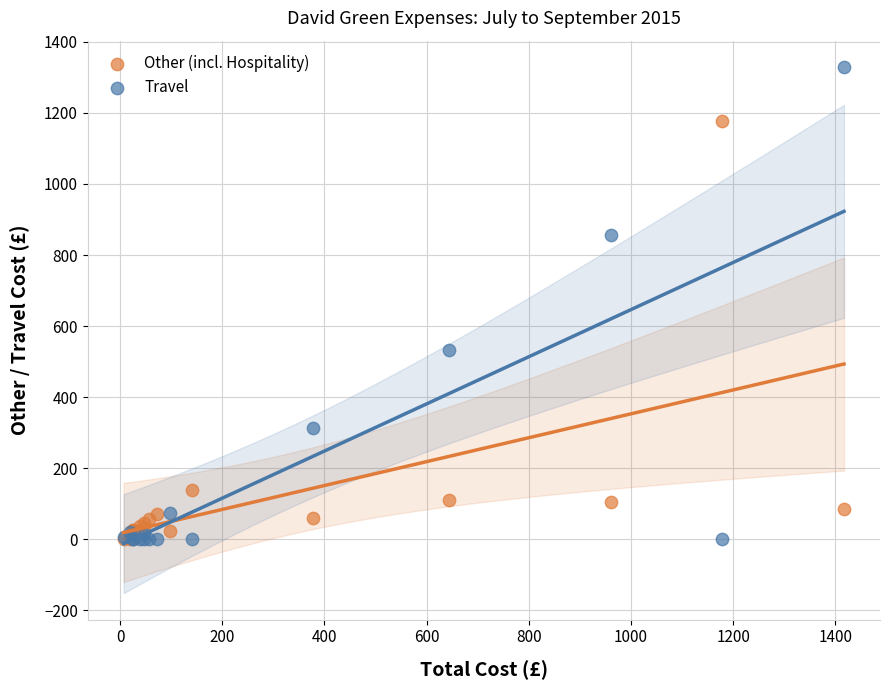

In the Other (incl. Hospitality) series, what Y value is closest to 588?

140.1